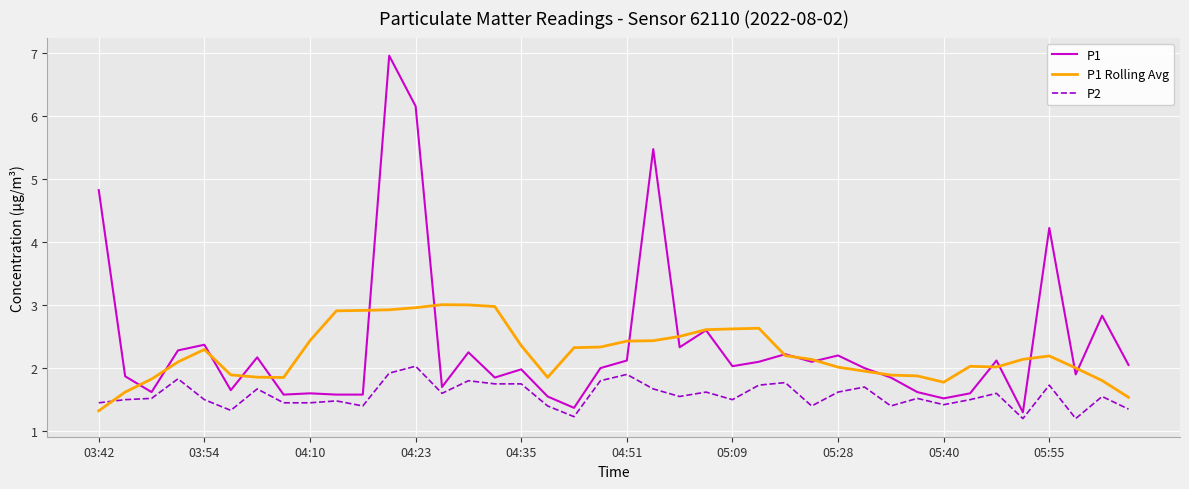

Rank the series by their maximum value, from highest to lowest.

P1, P1 Rolling Avg, P2